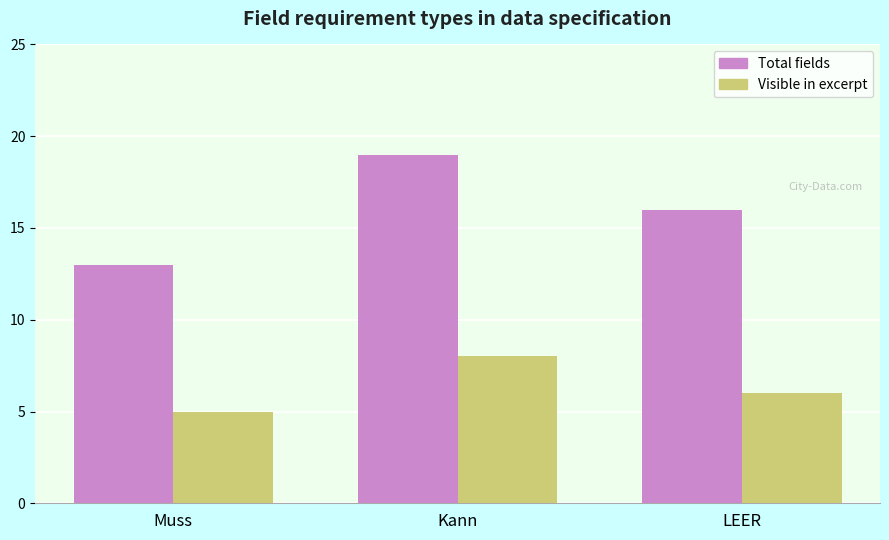

Does the chart contain stacked bars?

No